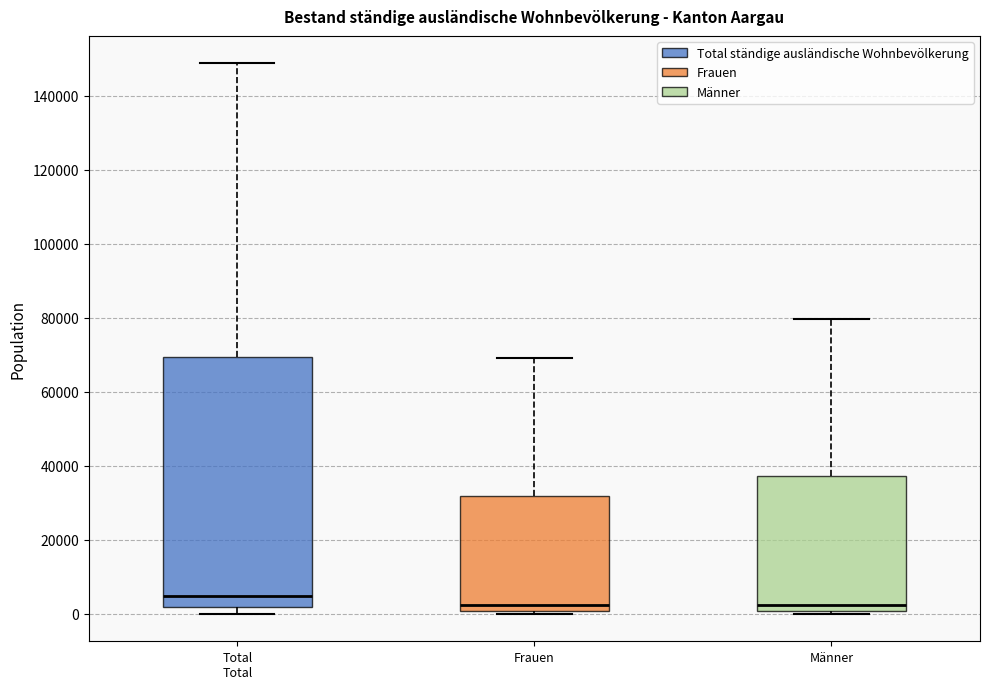

Where is the upper edge of the box for Männer on the y-axis? The values are not printed on the chart, so give them approximately, as read against the axis.

38000